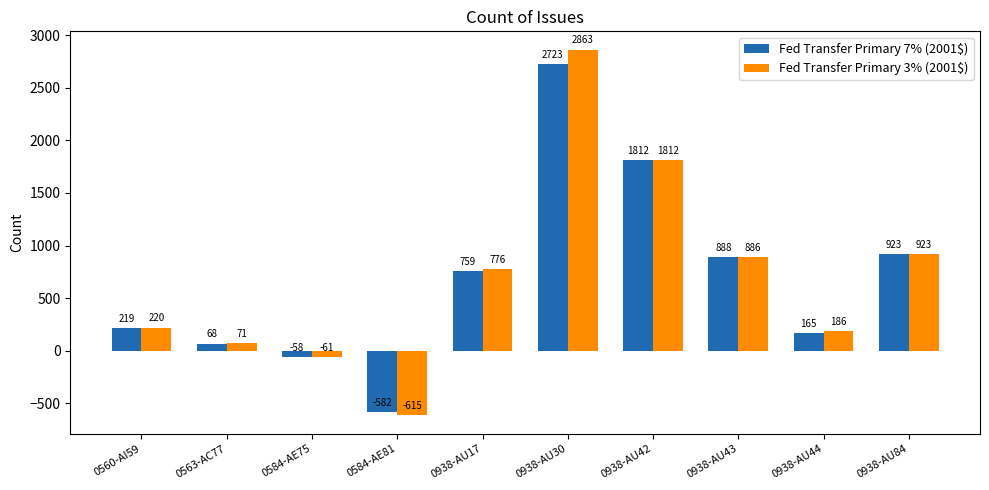

The Fed Transfer Primary 7% (2001$) series shows -582.0 at 0584-AE81. True or false?

True